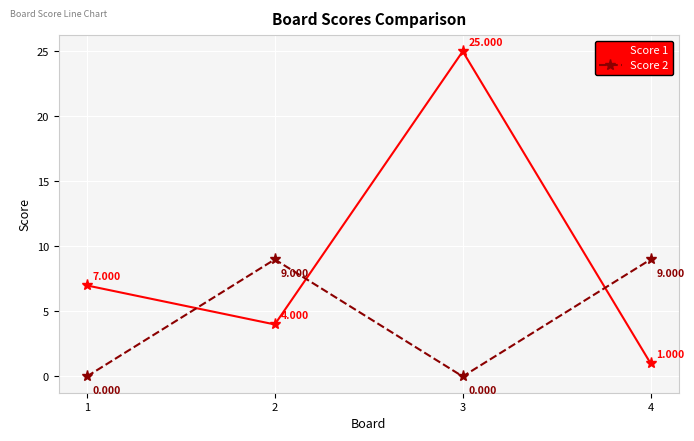

Reading left to right, transcribe all the data shown in this chart.

Score 1: 7	4	25	1
Score 2: 0	9	0	9